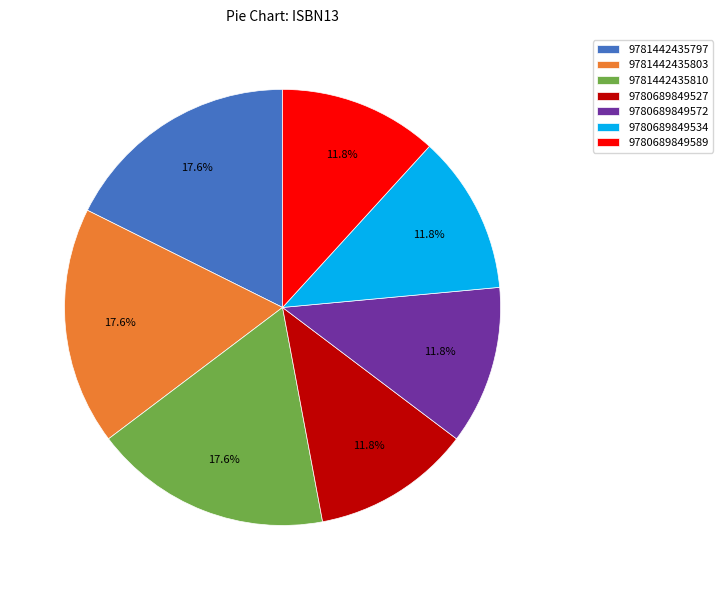

How many segments does this pie chart have?

7